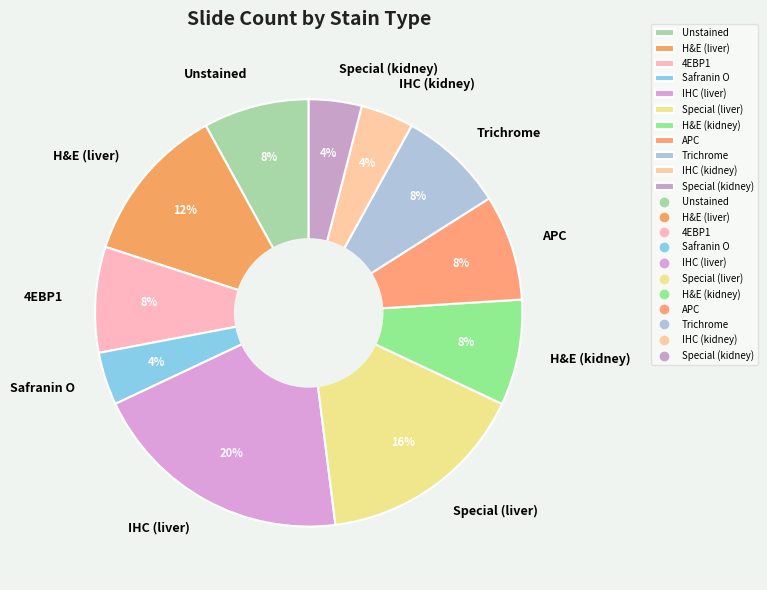

Does any single category account for the majority?

No